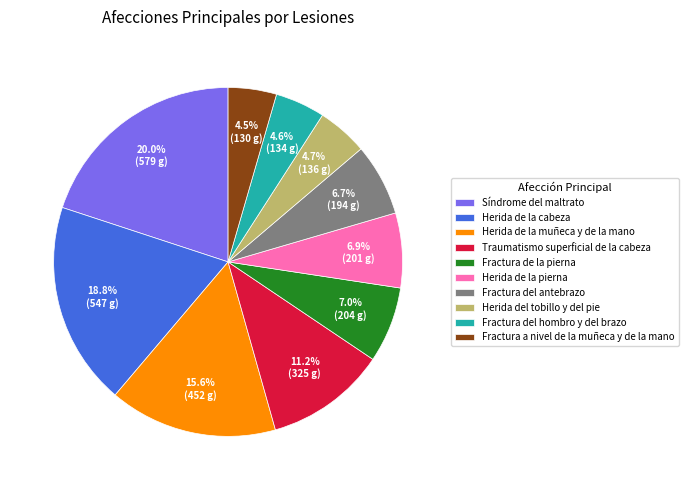

Which has a higher value, Traumatismo superficial de la cabeza or Fractura de la pierna?

Traumatismo superficial de la cabeza